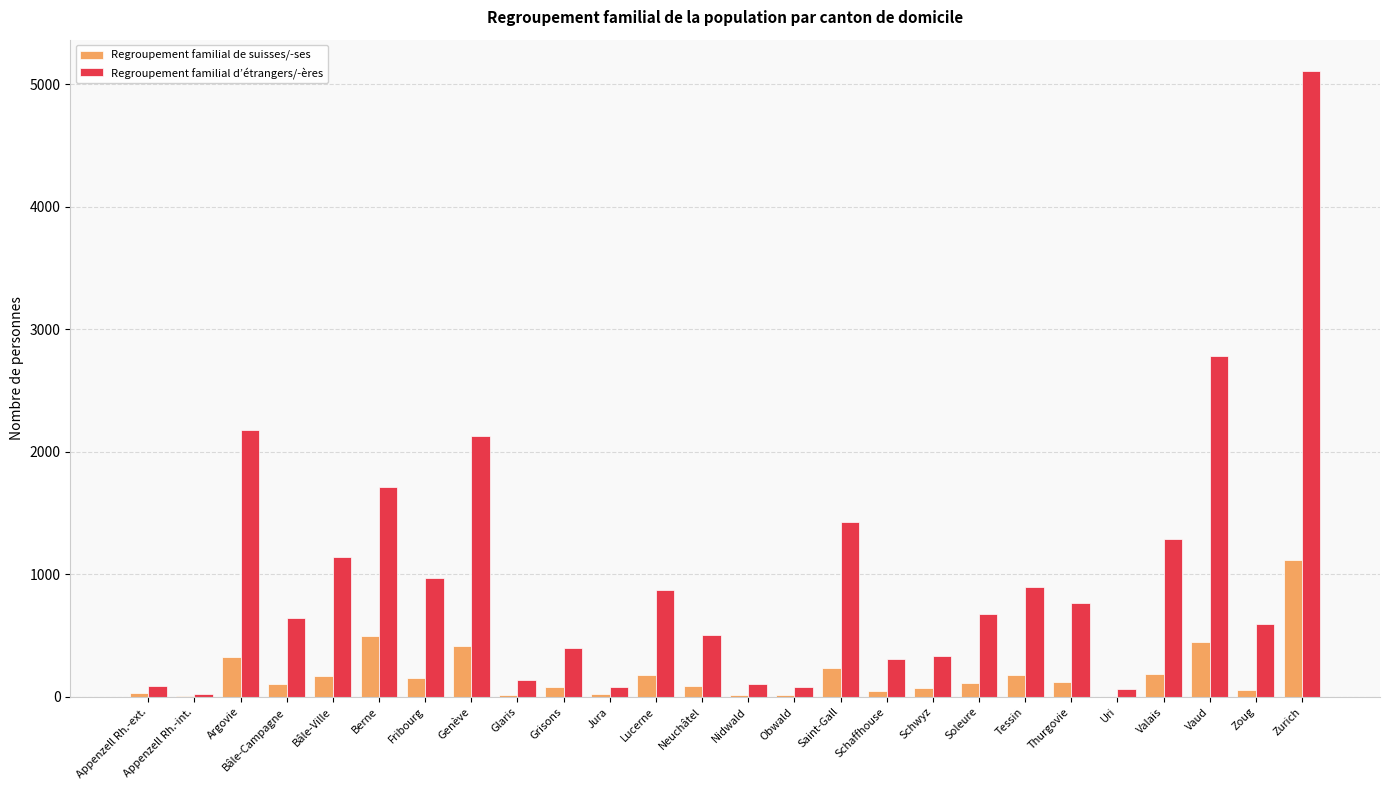

Which series has the largest total across all categories?

Regroupement familial d’étrangers/-ères